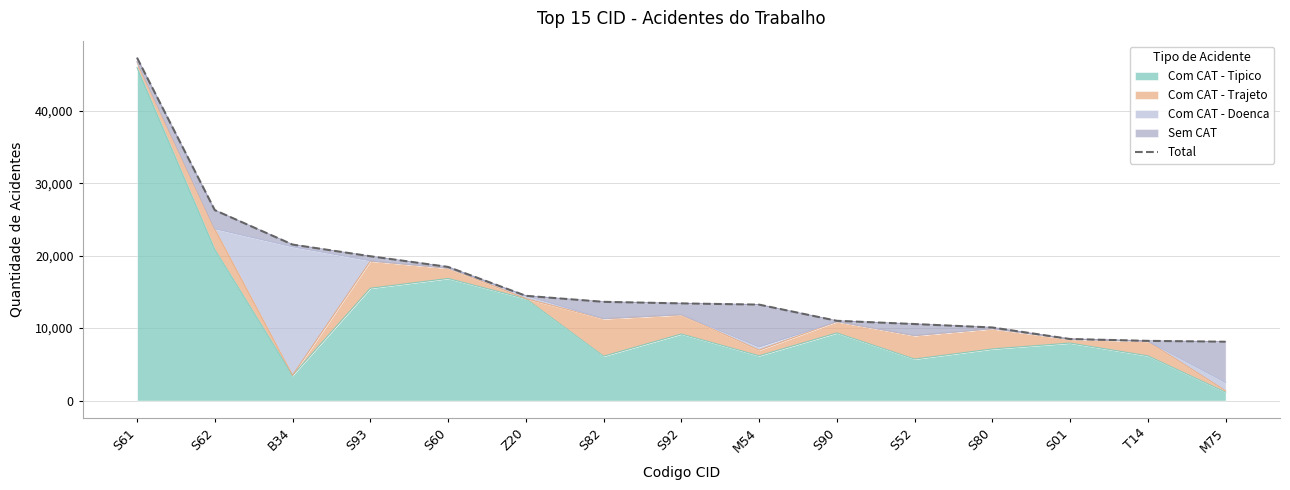

Reading left to right, what are all the values shown in this chart?

47293	26275	21526	19916	18444	14460	13626	13412	13242	11010	10564	10089	8498	8244	8123